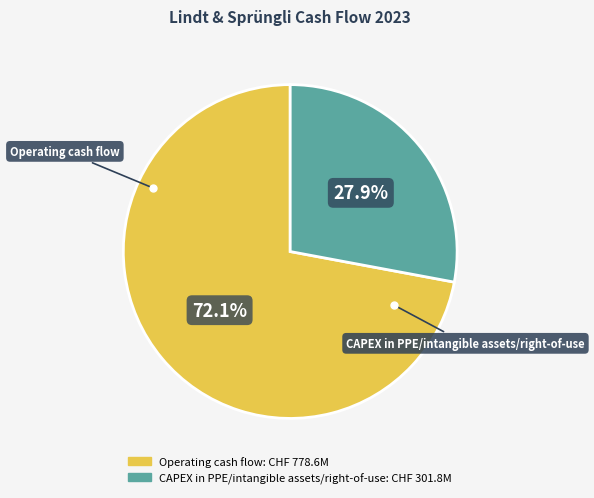

Rank the categories by value from highest to lowest.

Operating cash flow, CAPEX in PPE/intangible assets/right-of-use